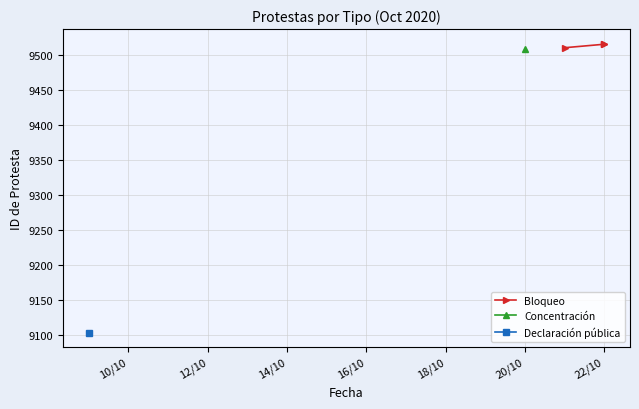

Which has a higher value, 10/10 or 14/10?

14/10